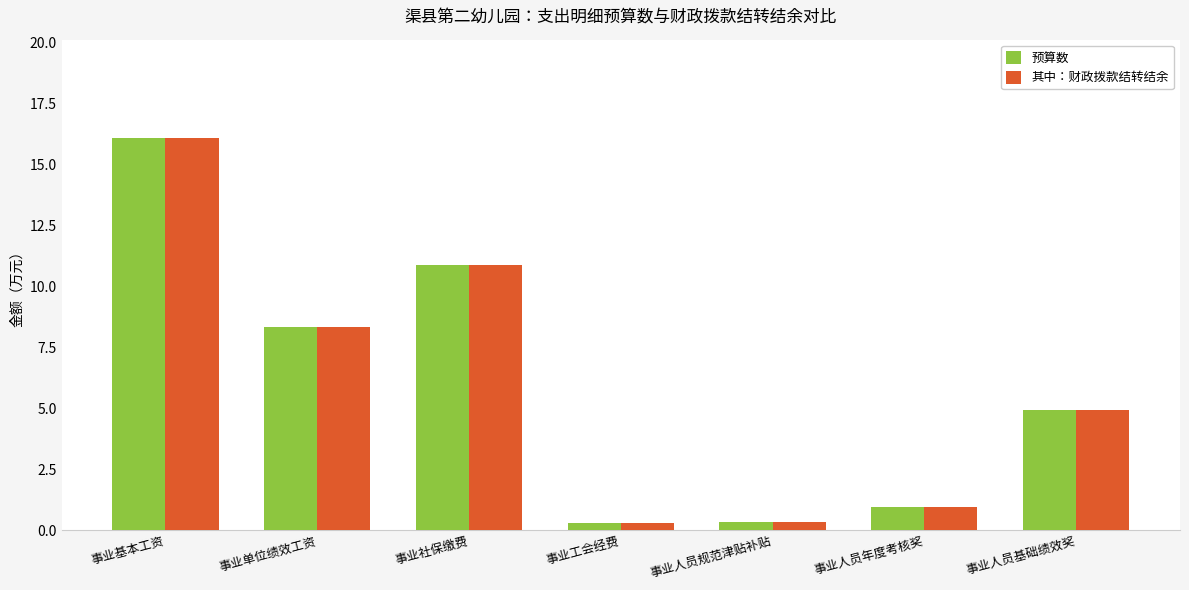

Is the value of 预算数 at 事业社保缴费 greater than the value of 其中：财政拨款结转结余 at 事业工会经费?

Yes